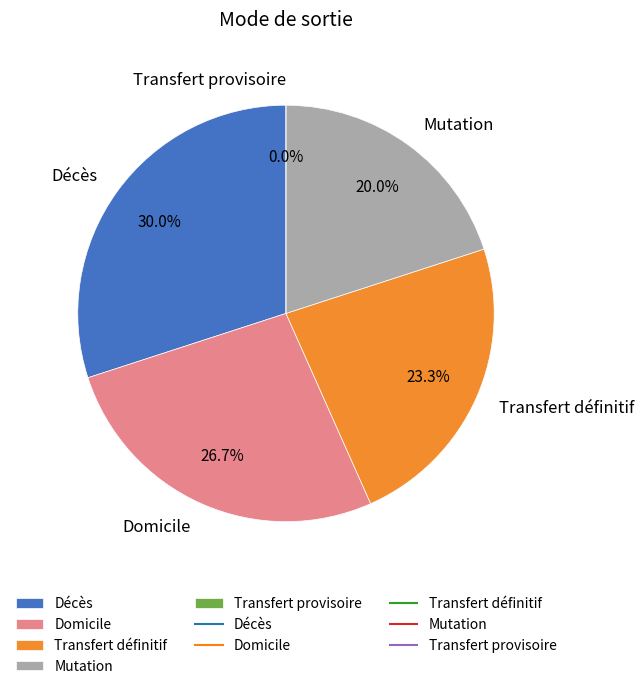

Which category has the biggest portion of the pie?

Décès